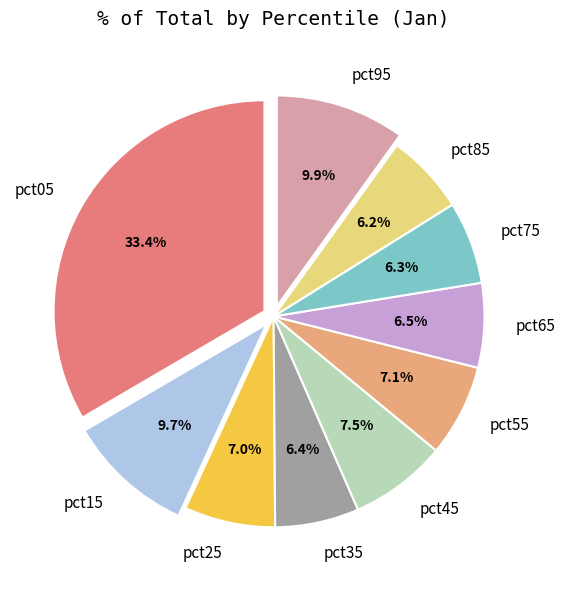

To the nearest percent, what is the difference between the largest and smallest slice percentages?

27%